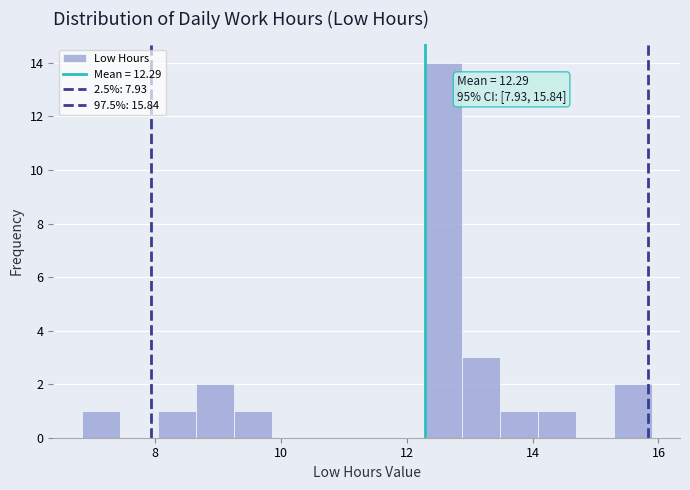

Read against the x-axis, roughly where is the centre of the tallest bar?

12.6